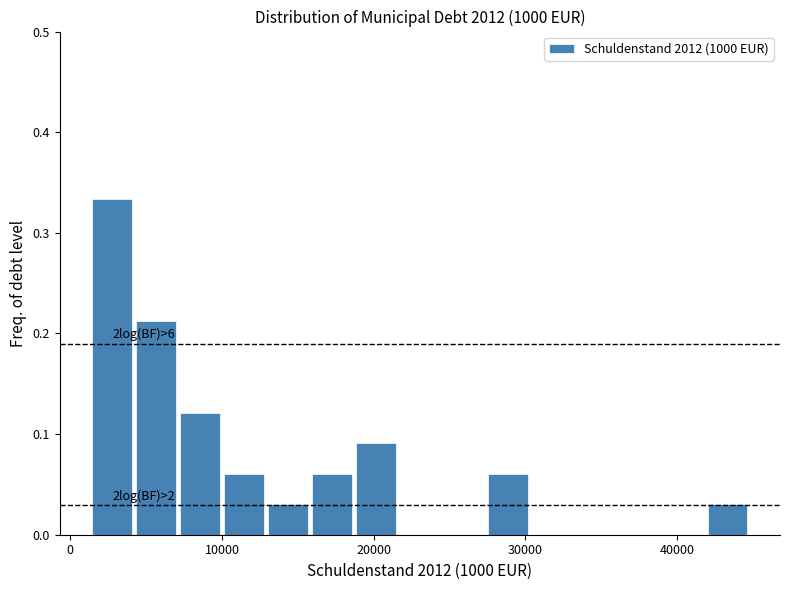

Around what value on the x-axis is the tallest bar? Give the approximate position of its centre, as read against the axis.

3000